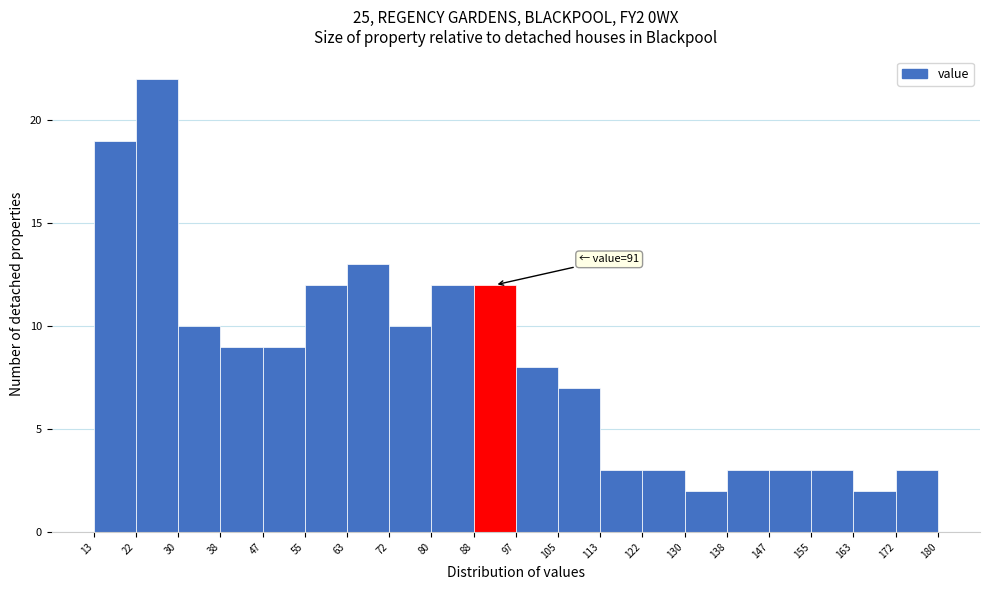

Which range on the x-axis has the tallest bar?

22 to 30